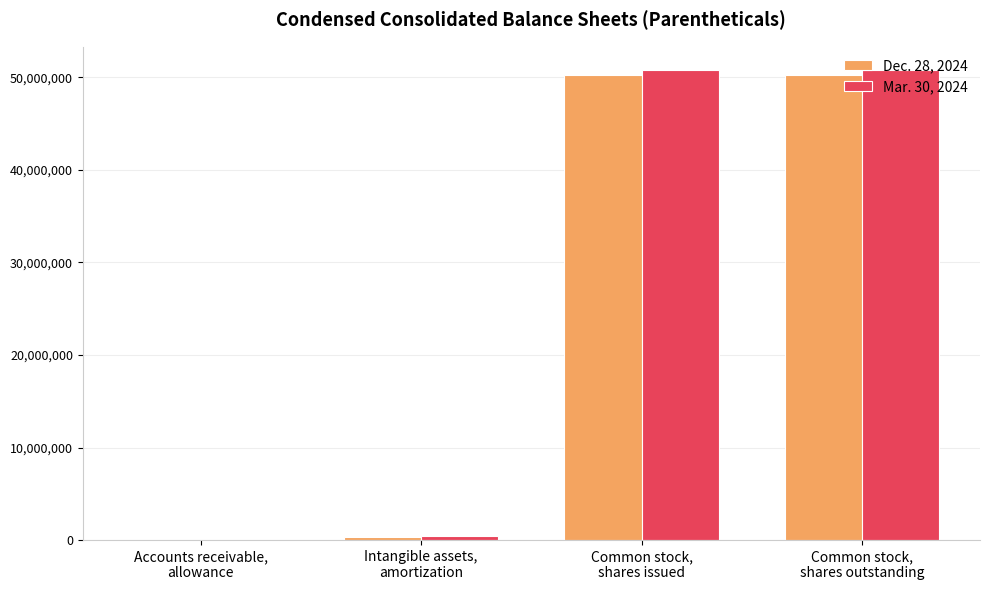

True or false: Dec. 28, 2024 has a value of 311596 at Intangible assets,
amortization.

True